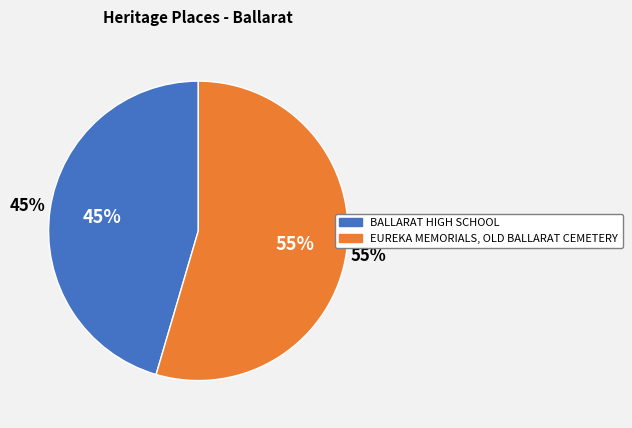

What is the ratio of the value at BALLARAT HIGH SCHOOL to the value at EUREKA MEMORIALS, OLD BALLARAT CEMETERY?

0.8